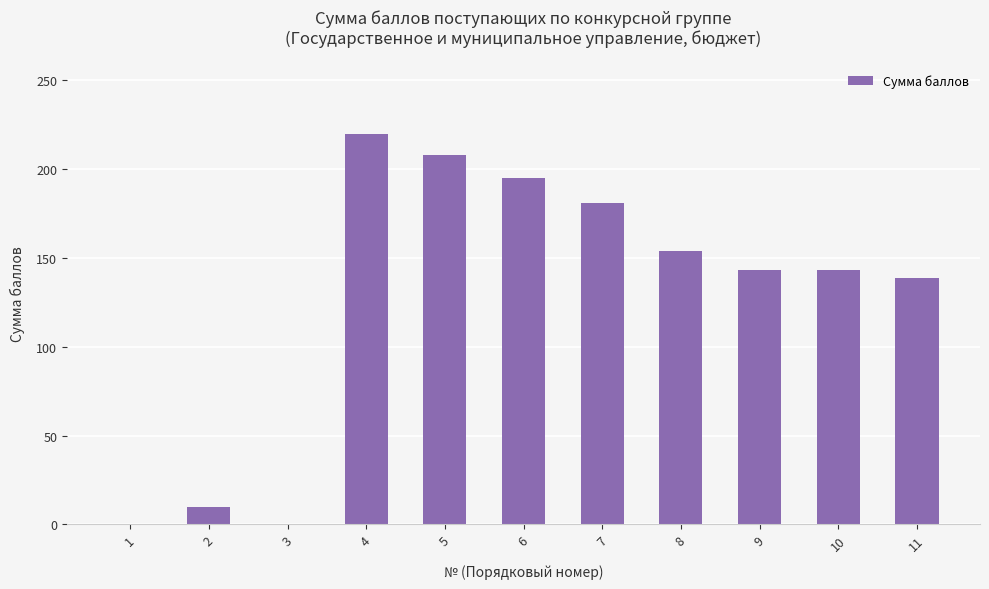

True or false: the data shows 49 at 7.

False